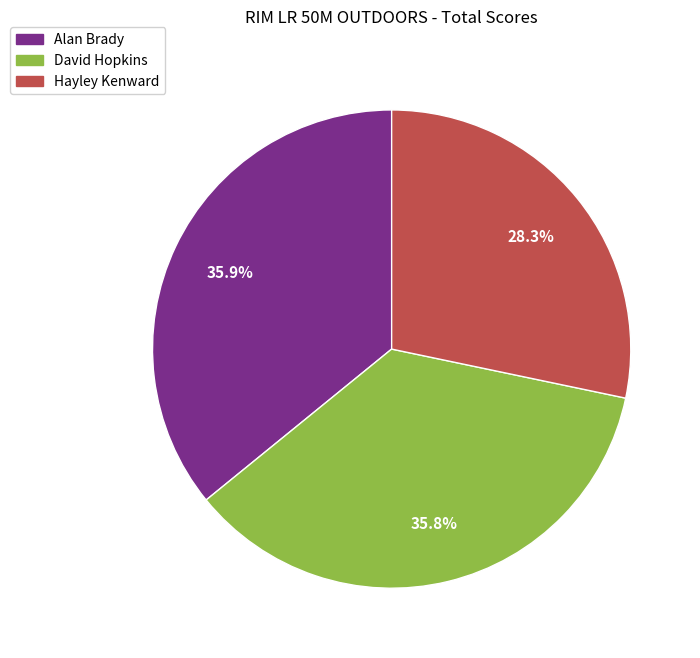

Is Hayley Kenward the majority of the pie?

No